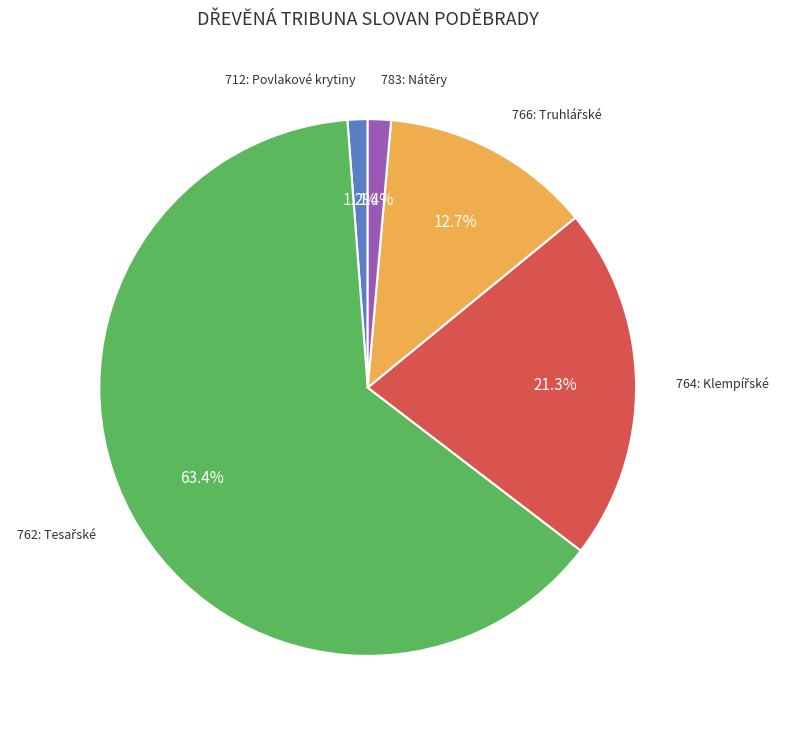

How many segments does this pie chart have?

5